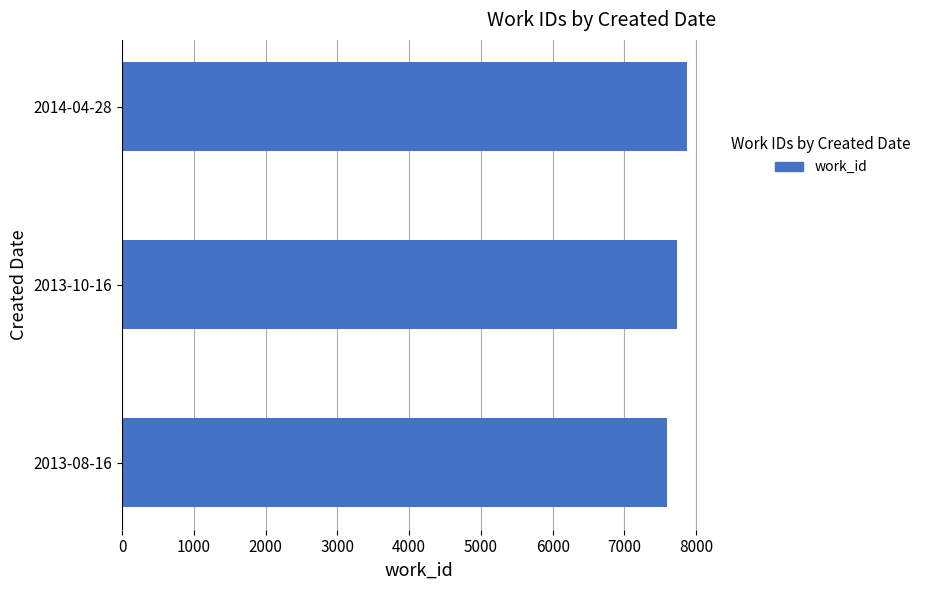

What is the sum of all values?

23205